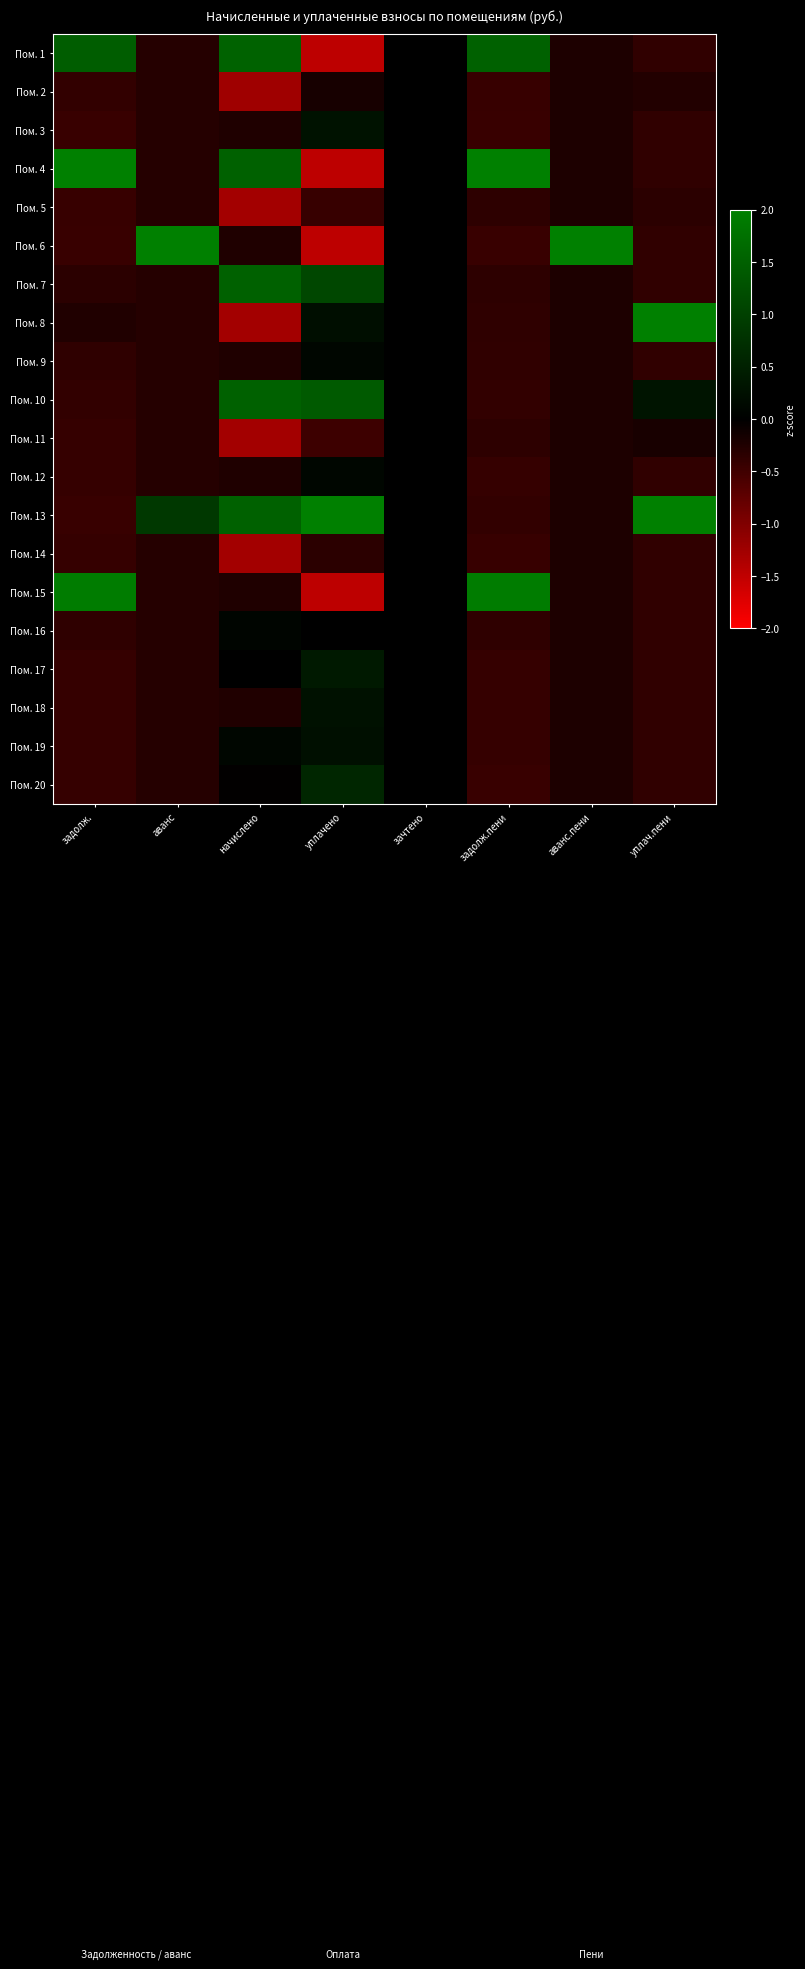

How many series are shown in this chart?

20